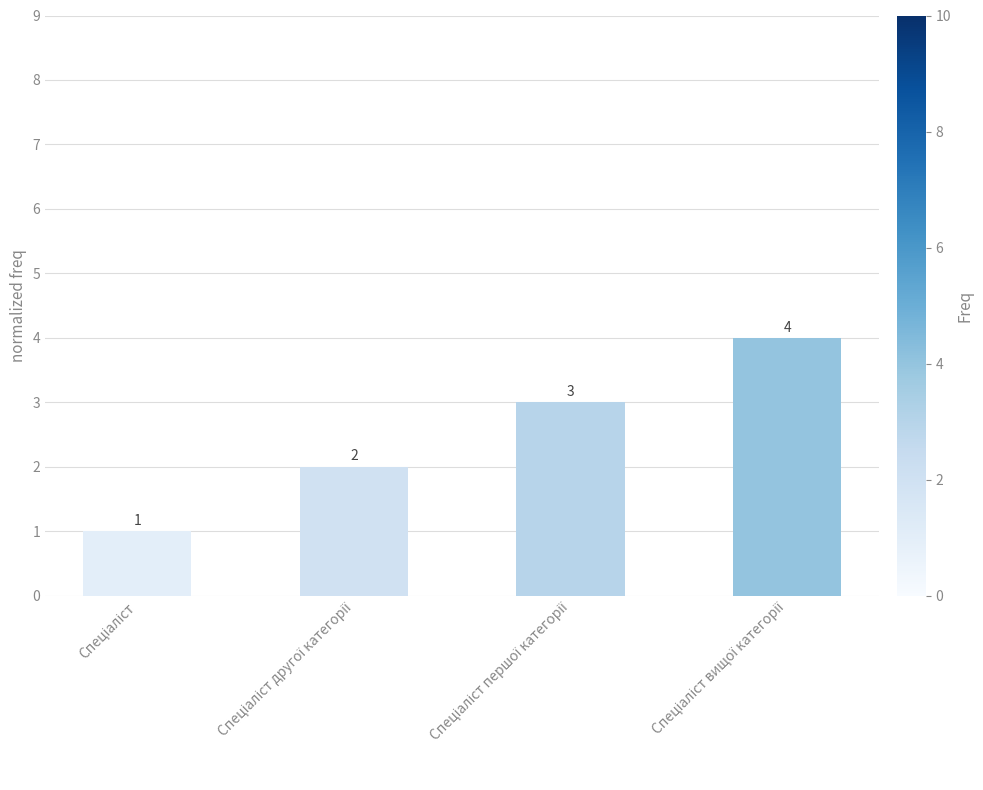

How many values are between 2 and 4?

3